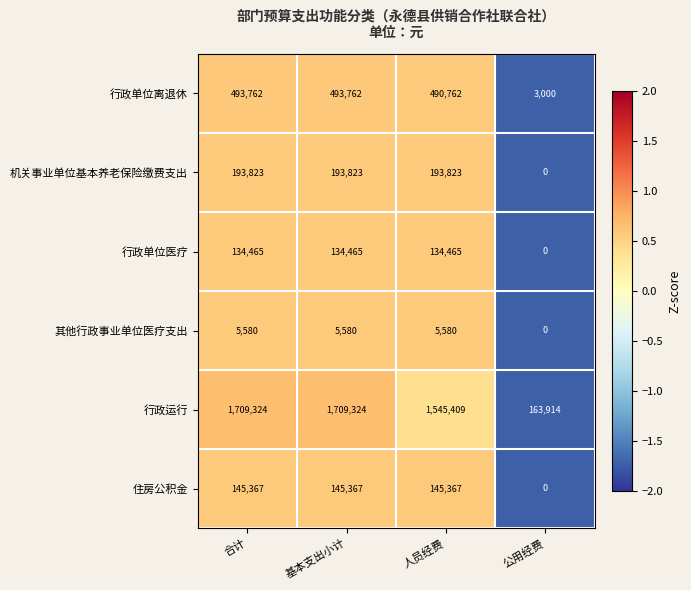

True or false: 住房公积金 has a value of 84317 at 公用经费.

False